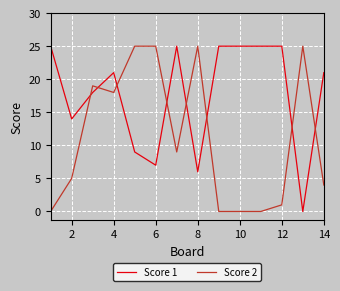

List the series in order of their overall mean, lowest first.

Score 2, Score 1